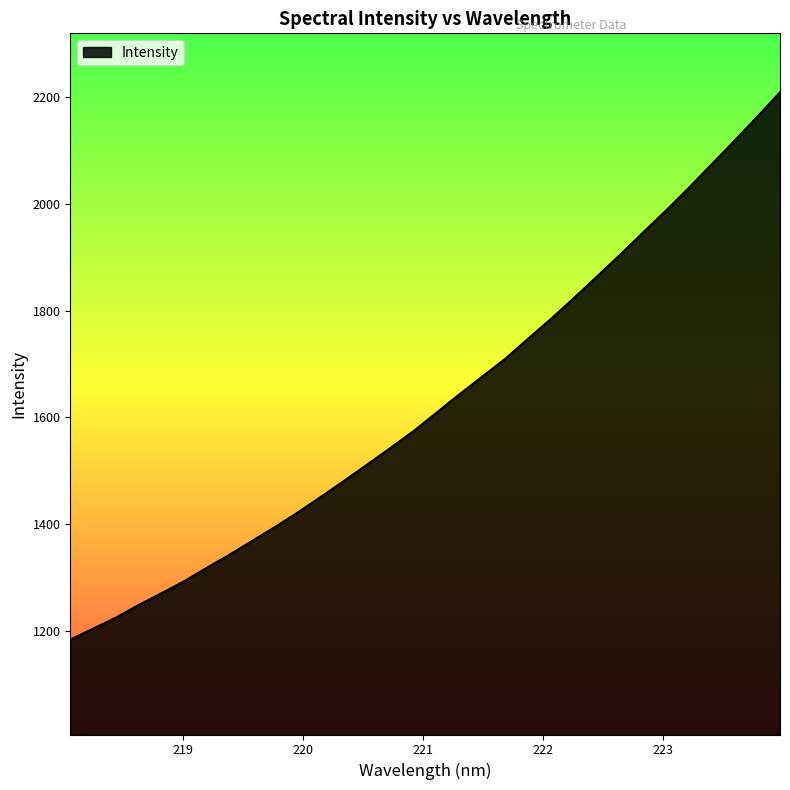

What is the maximum value shown in the chart?

2208.4